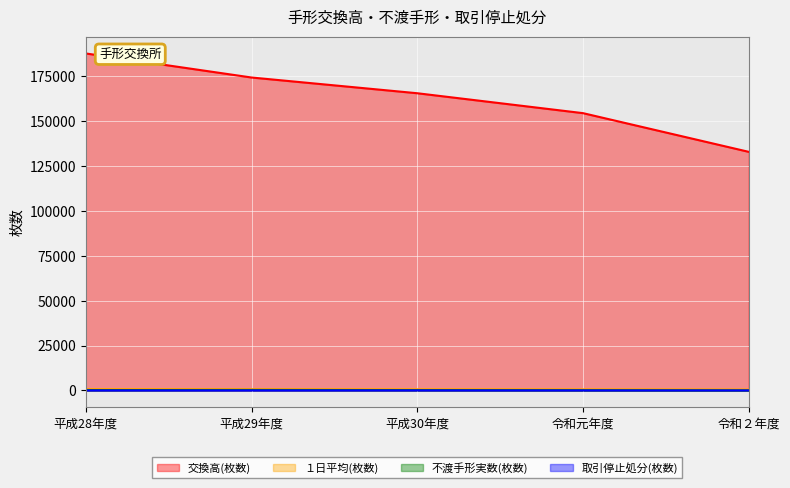

True or false: 交換高(枚数) and １日平均(枚数) cross at least once.

False